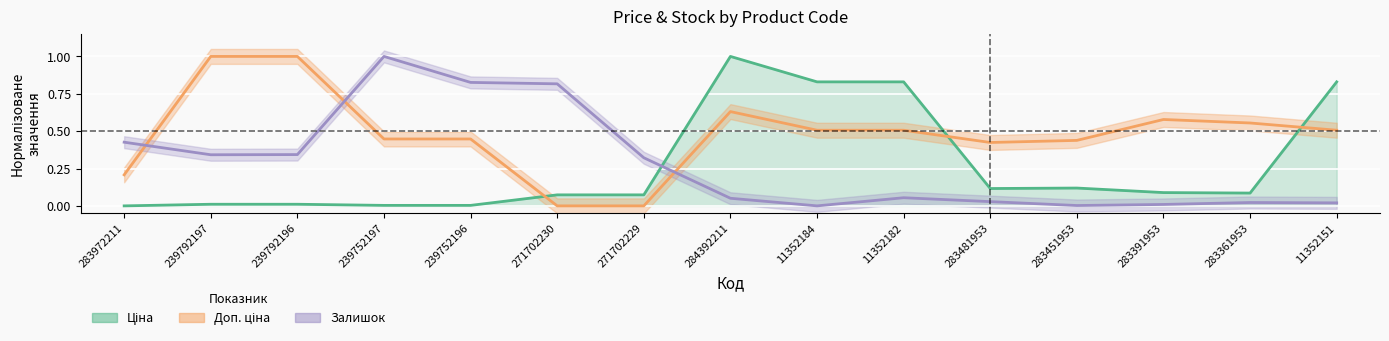

Reading left to right, extract all data points from this chart.

Ціна: 0.0	0.0	0.0	0.0	0.0	0.1	0.1	1.0	0.8	0.8	0.1	0.1	0.1	0.1	0.8
Доп. ціна: 0.2	1.0	1.0	0.4	0.4	0.0	0.0	0.6	0.5	0.5	0.4	0.4	0.6	0.6	0.5
Залишок: 0.4	0.3	0.3	1.0	0.8	0.8	0.3	0.1	0.0	0.1	0.0	0.0	0.0	0.0	0.0